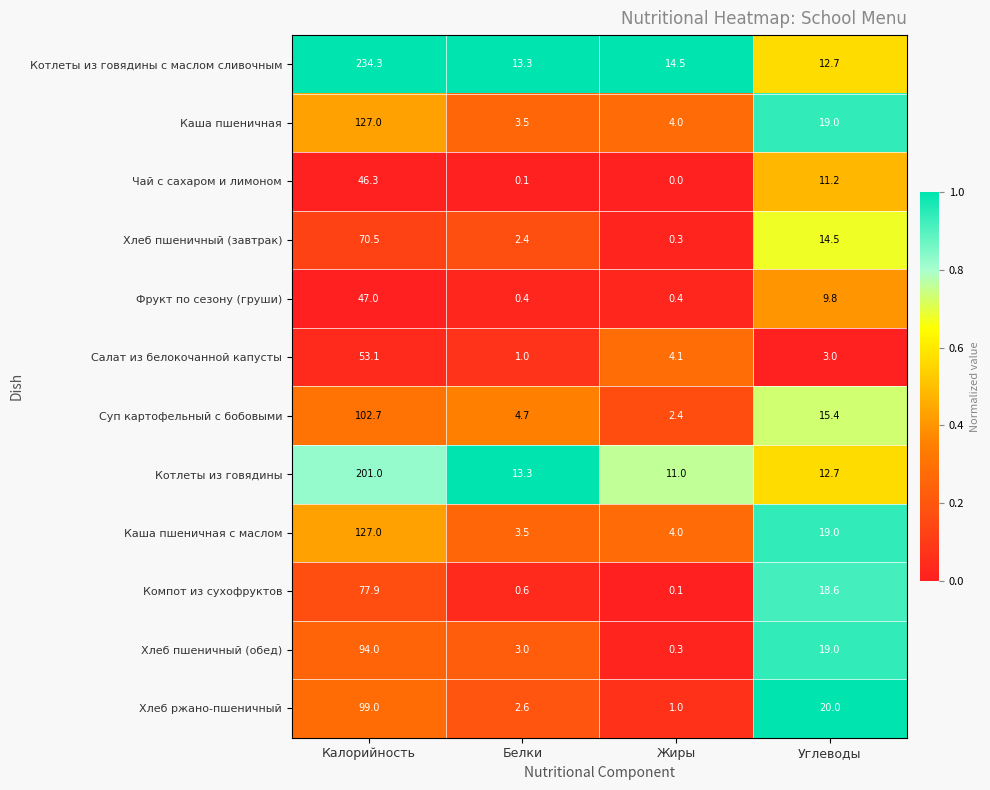

Which category has the highest value across all series?

Калорийность